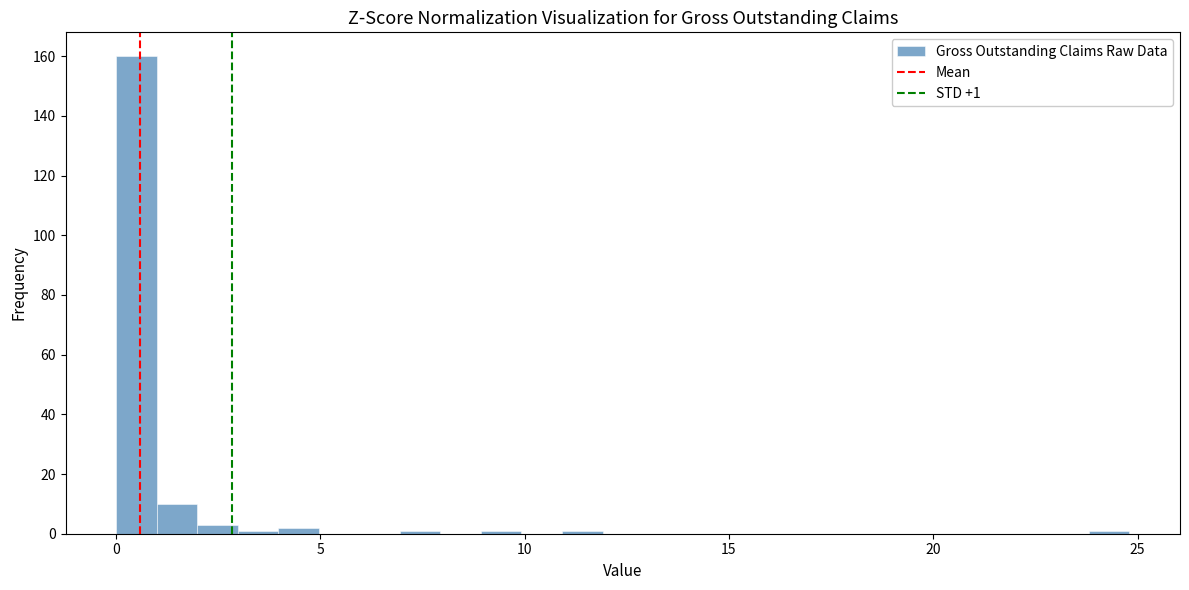

Read against the x-axis, roughly where is the centre of the tallest bar?

0.5